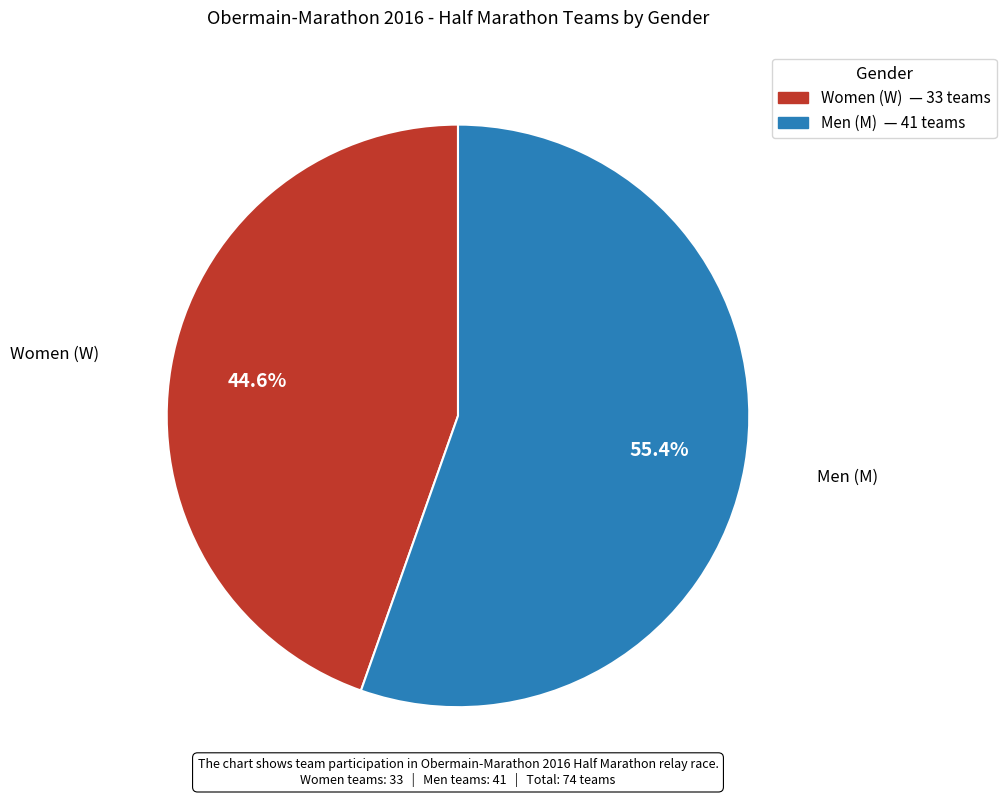

Is there any slice that represents more than half of the pie?

Yes